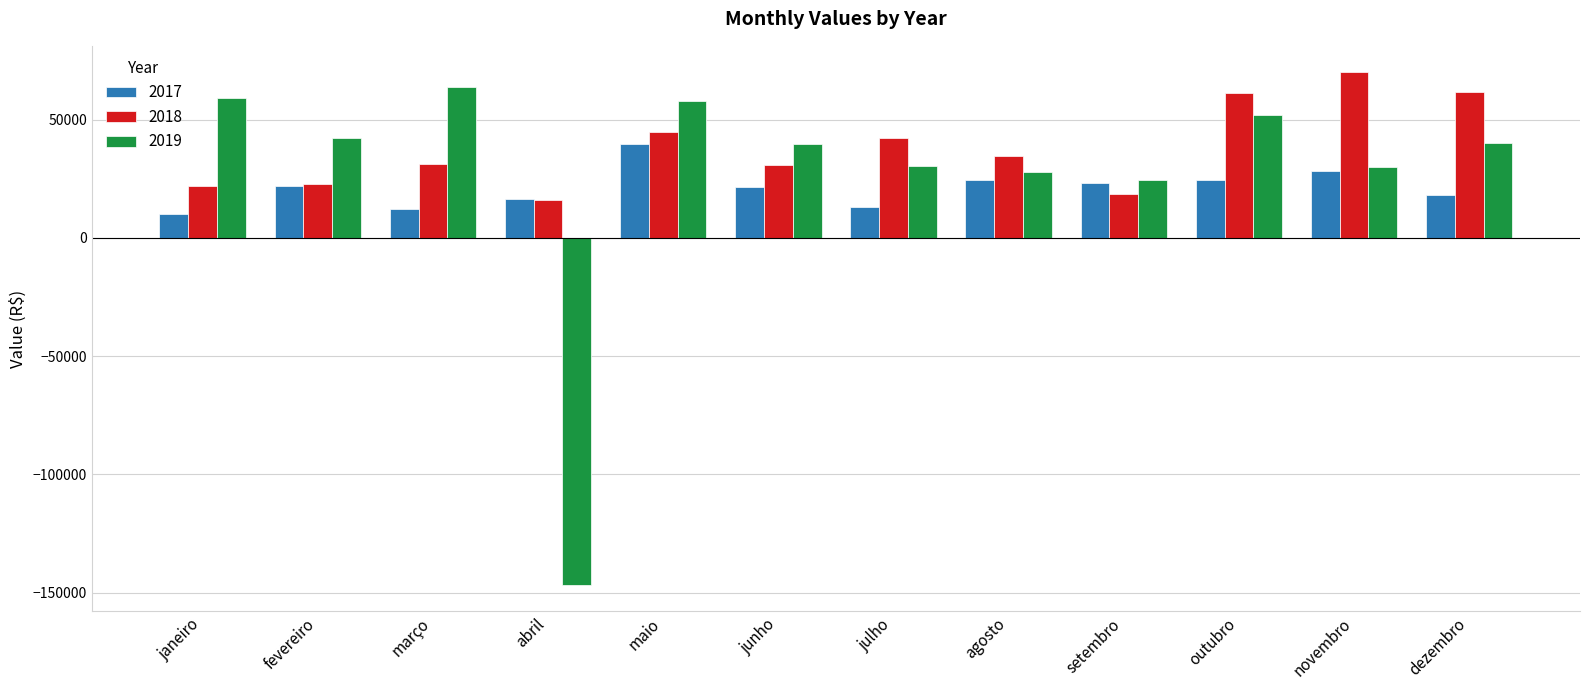

Between janeiro and fevereiro, which series saw the biggest shift?

2019